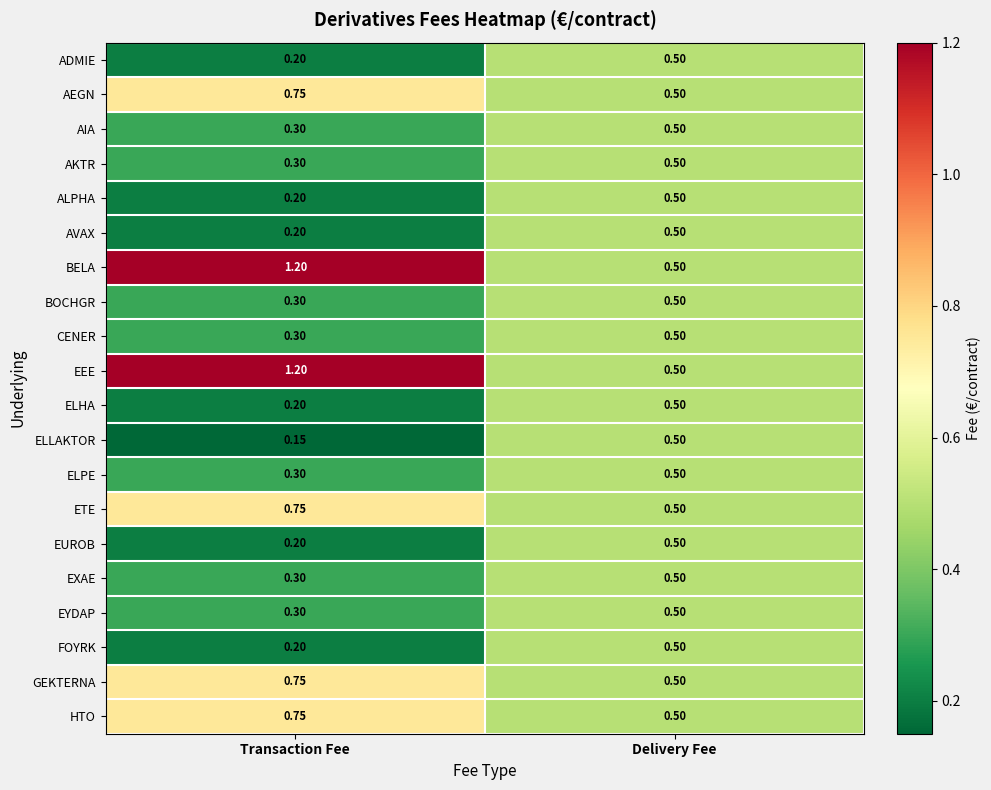

At which category is the sum across all series the highest?

Delivery Fee